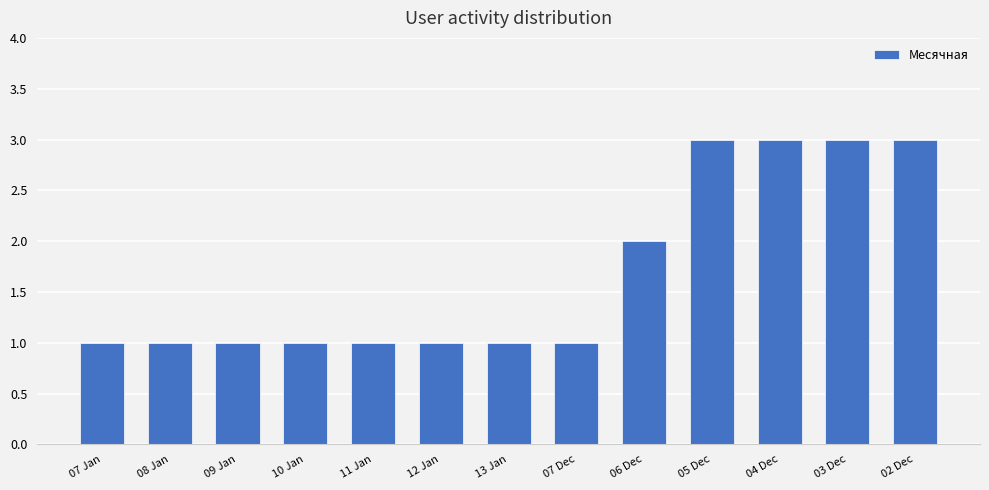

What is the label of the 9th bar from the right?

11 Jan